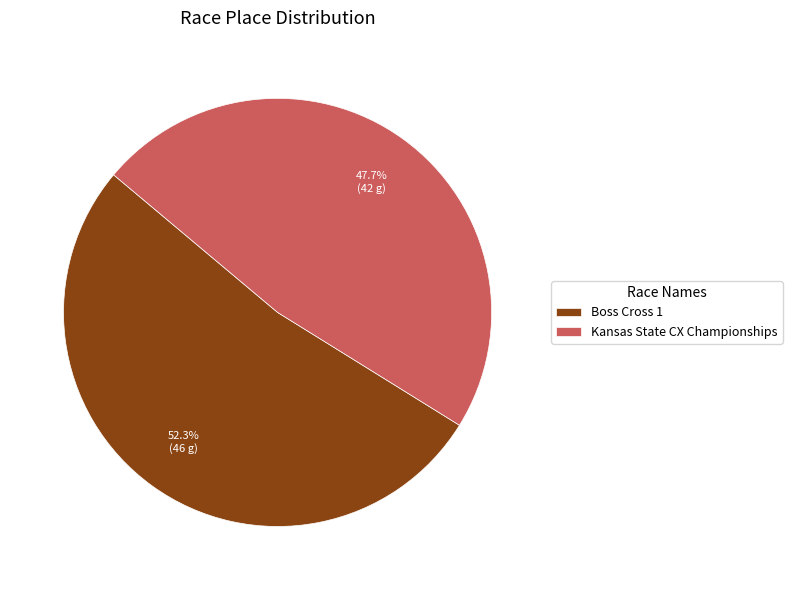

To the nearest percent, what is the average slice percentage?

50%